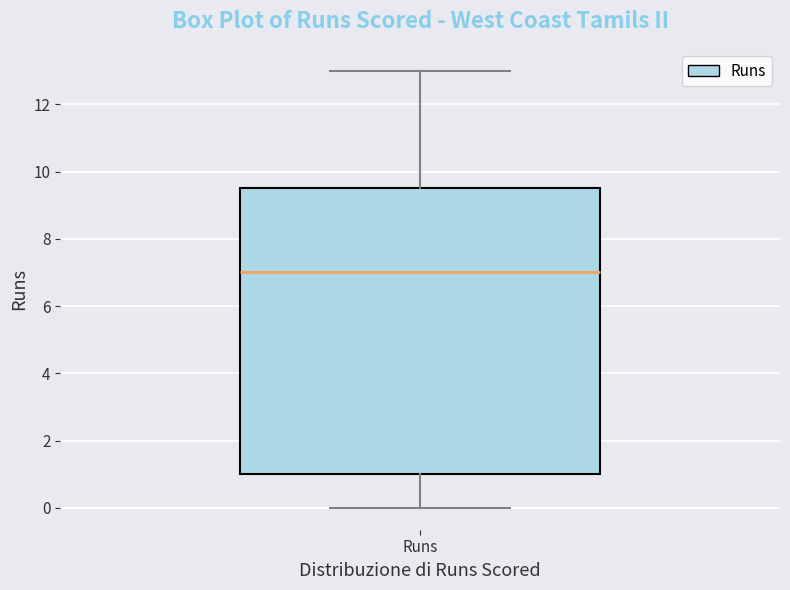

Read this box plot against the y-axis: the position of the median line, the range covered by the box, and the ends of both whiskers. The values are not printed on the chart, so give them approximately, as read against the axis.

median 7.0, box 1.0 to 9.6, whiskers 0.0 to 13.0